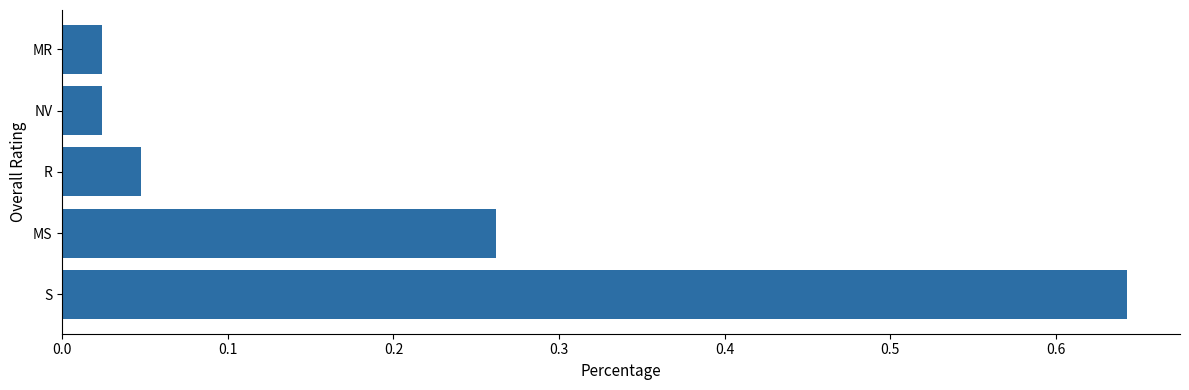

Which has a higher value, S or MS?

S